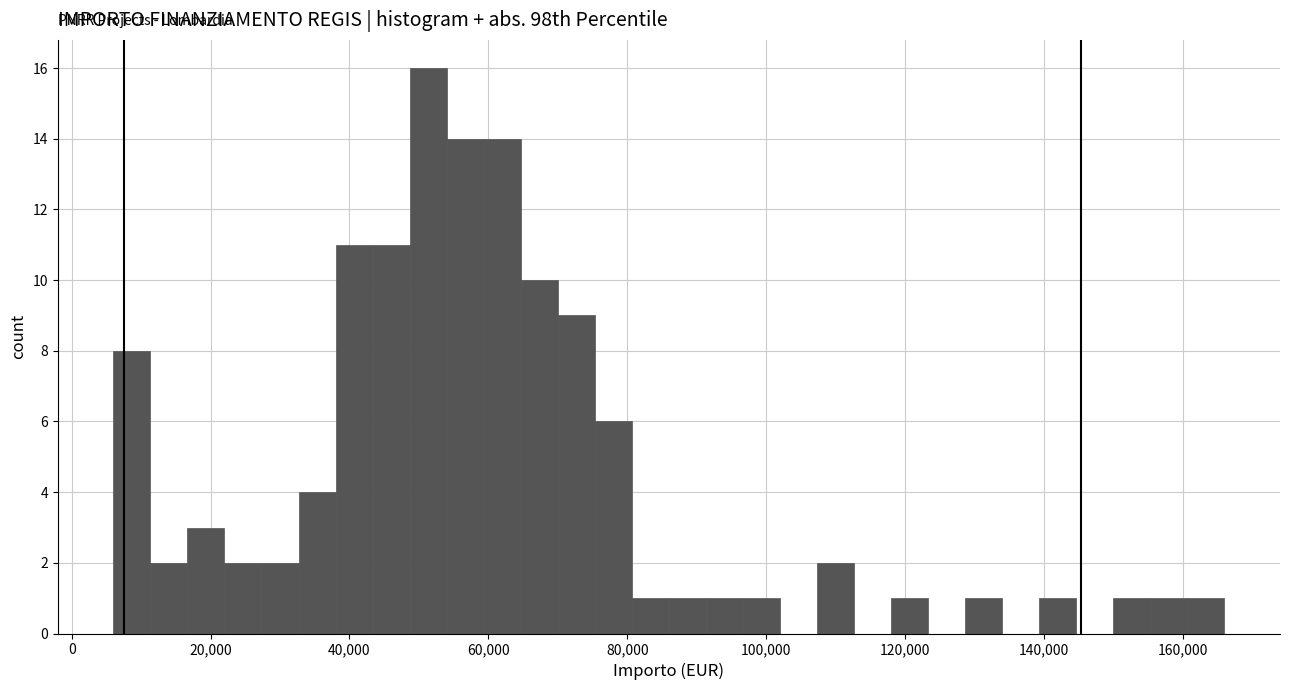

Around what value on the x-axis is the tallest bar? Give the approximate position of its centre, as read against the axis.

52000